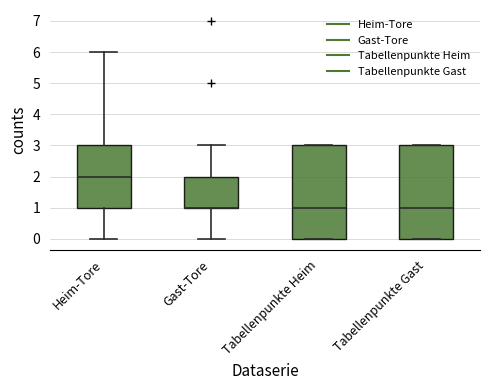

Reading left to right, read every box against the y-axis: the position of its median line, the range the box covers, and the ends of its whiskers. The values are not printed on the chart, so give them approximately, as read against the axis.

Heim-Tore: median 2, box 1 to 3, whiskers 0 to 6
Gast-Tore: median 1 (drawn on the box's lower edge), box 1 to 2, whiskers 0 to 3
Tabellenpunkte Heim: median 1, box 0 to 3, whiskers 0 to 3
Tabellenpunkte Gast: median 1, box 0 to 3, whiskers 0 to 3